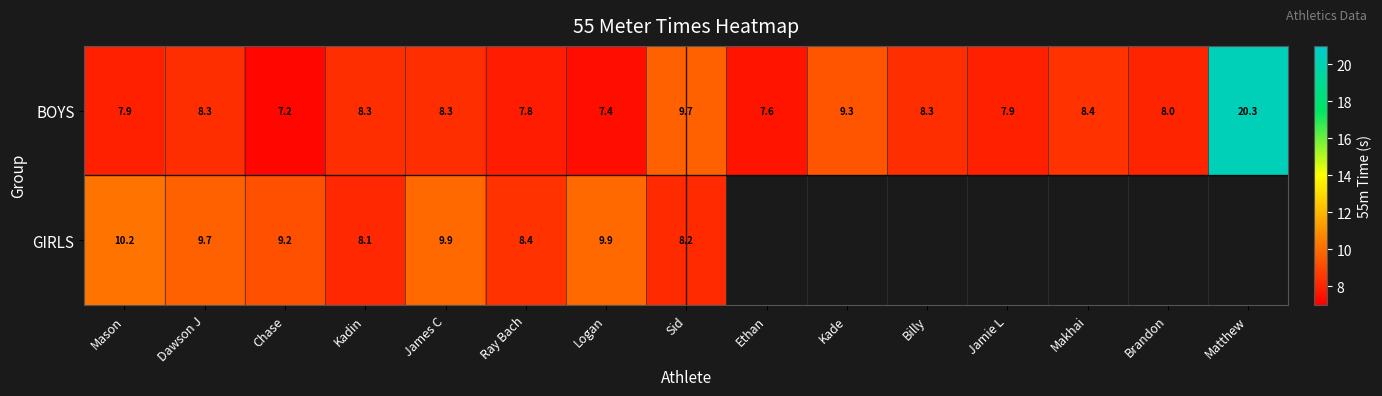

How many data points in BOYS are less than 8?

6